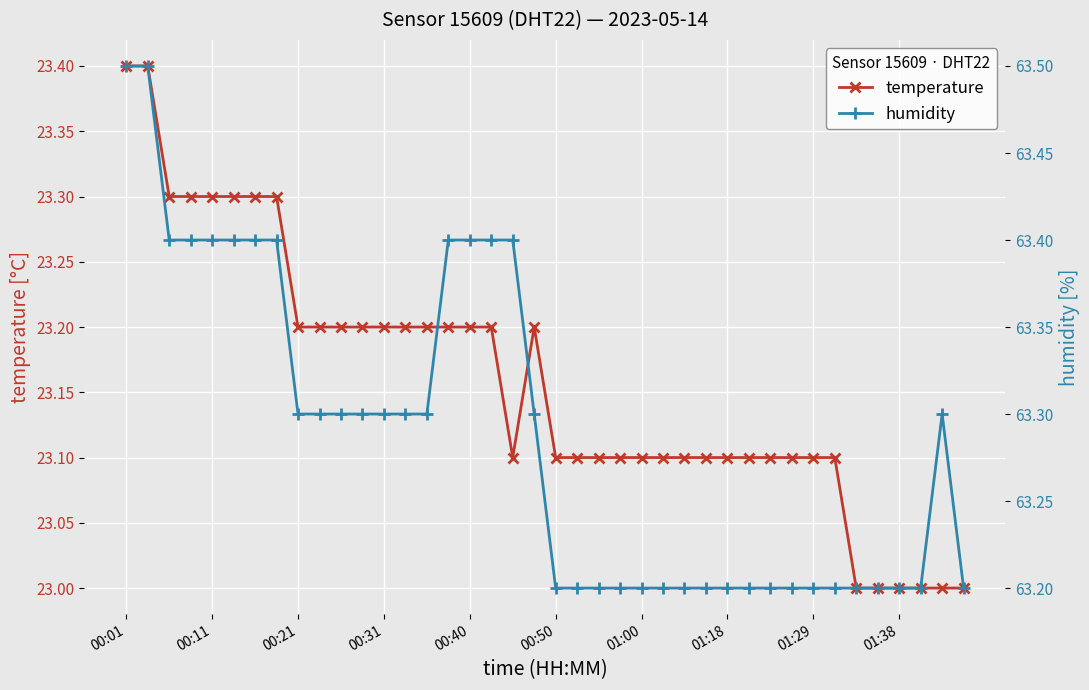

What is the lowest value of the temperature series?

23.0